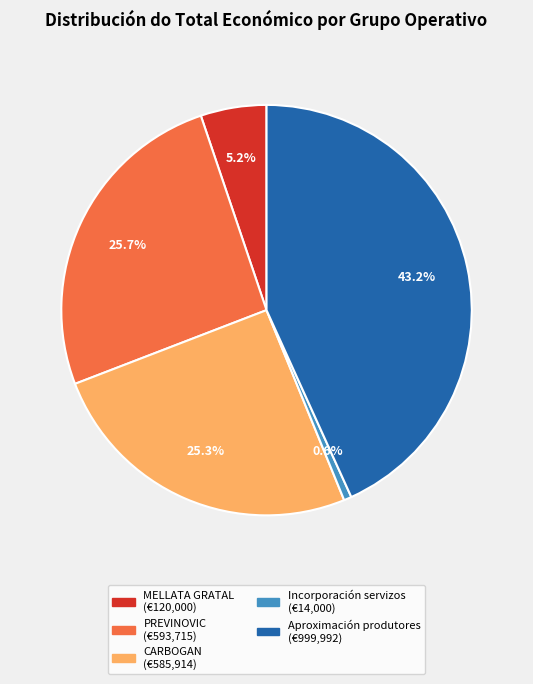

What percentage do CARBOGAN and MELLATA GRATAL together represent?

30.5%